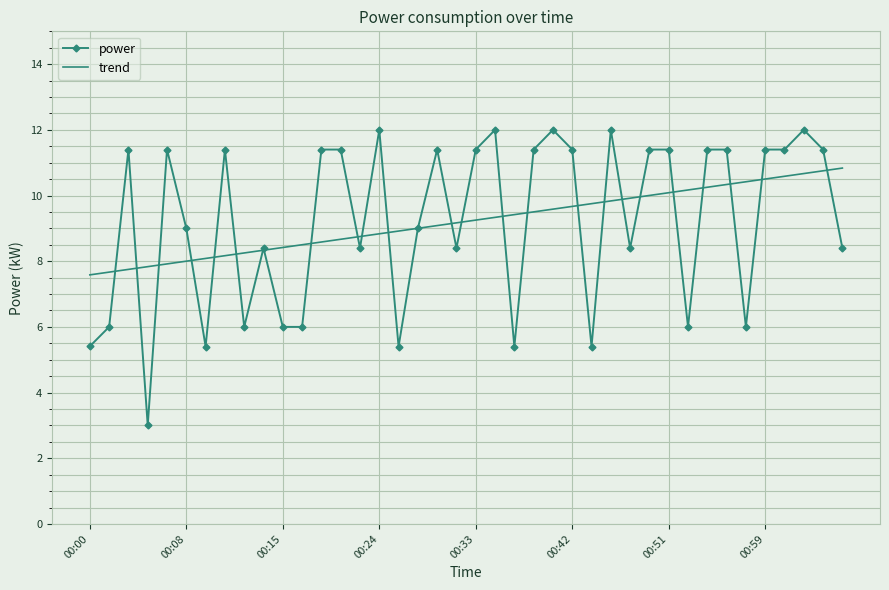

List the series in order of their peak value, lowest first.

trend, power